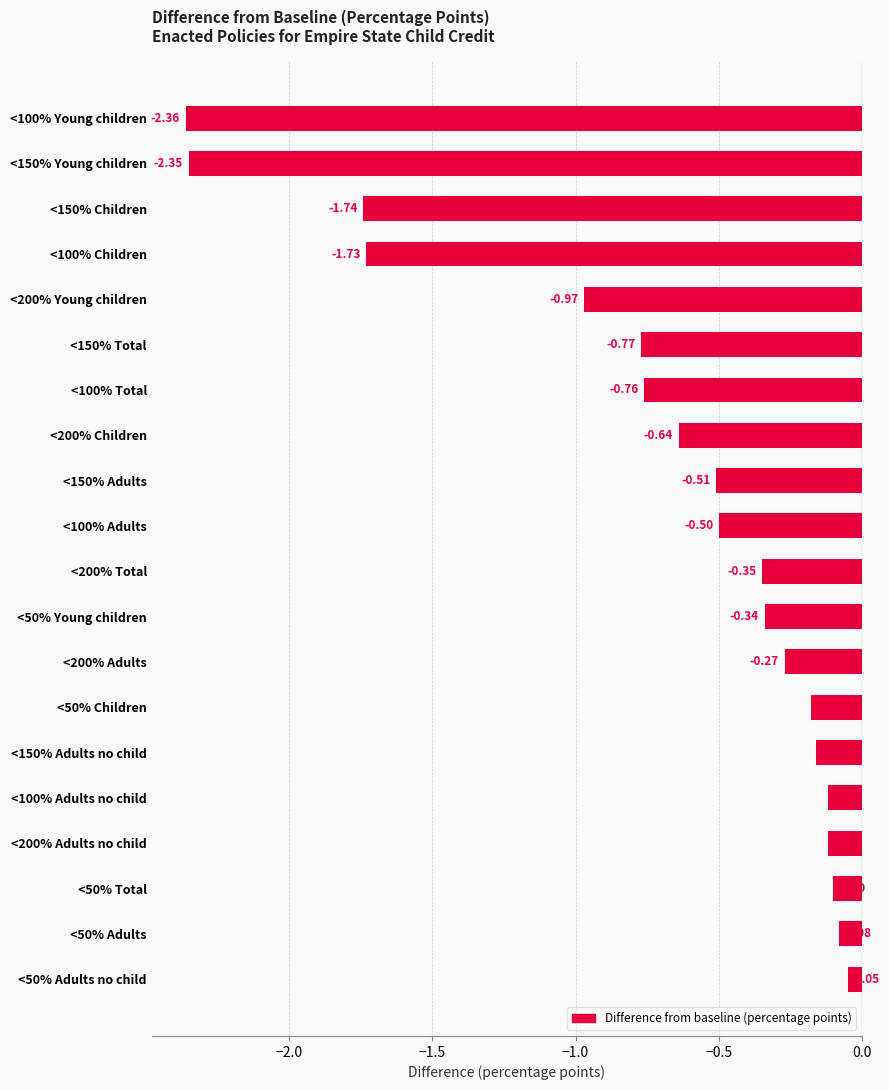

Between <50% Adults no child and <150% Young children, which is larger?

<50% Adults no child